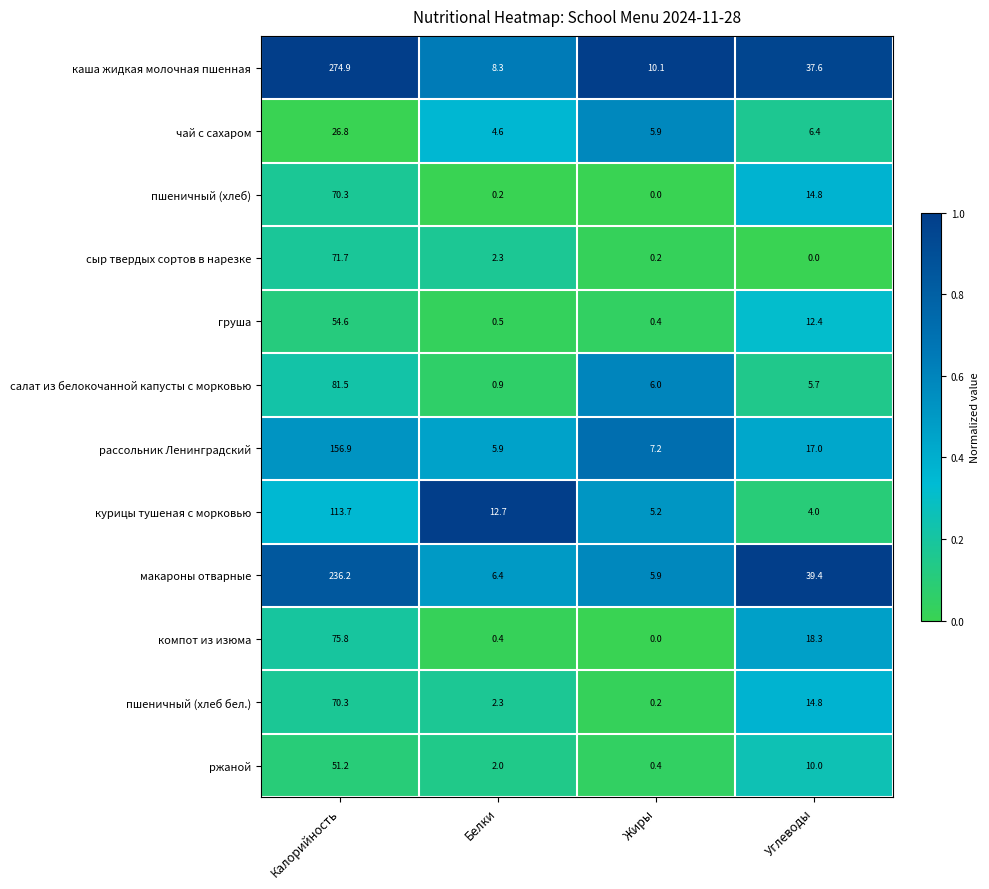

What is the difference between the highest and lowest values at Калорийность?

248.1